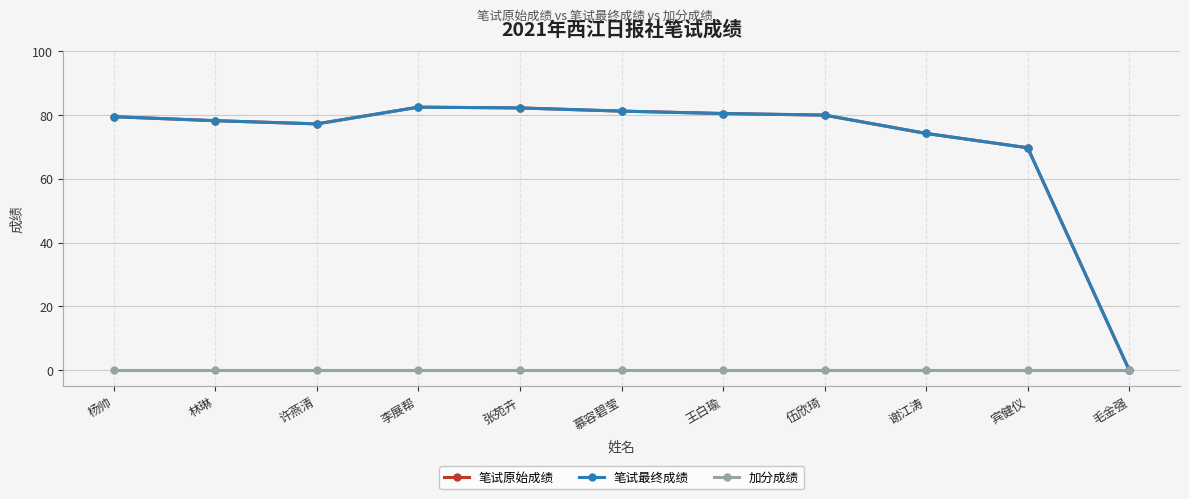

True or false: 笔试最终成绩 has more than 1 points higher than both neighbors.

False